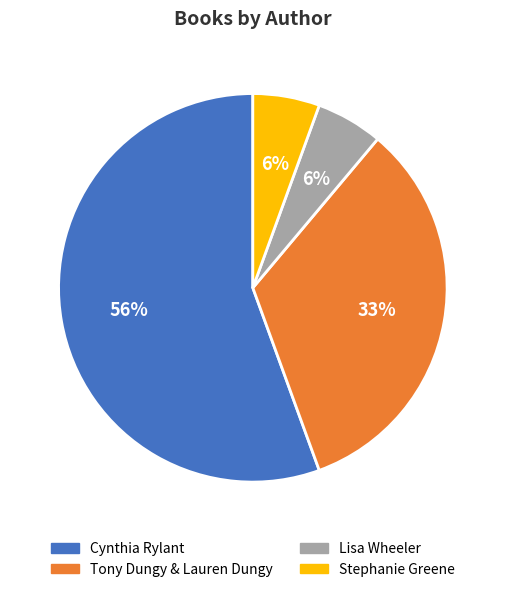

The Tony Dungy & Lauren Dungy slice represents 44% of the pie. True or false?

False